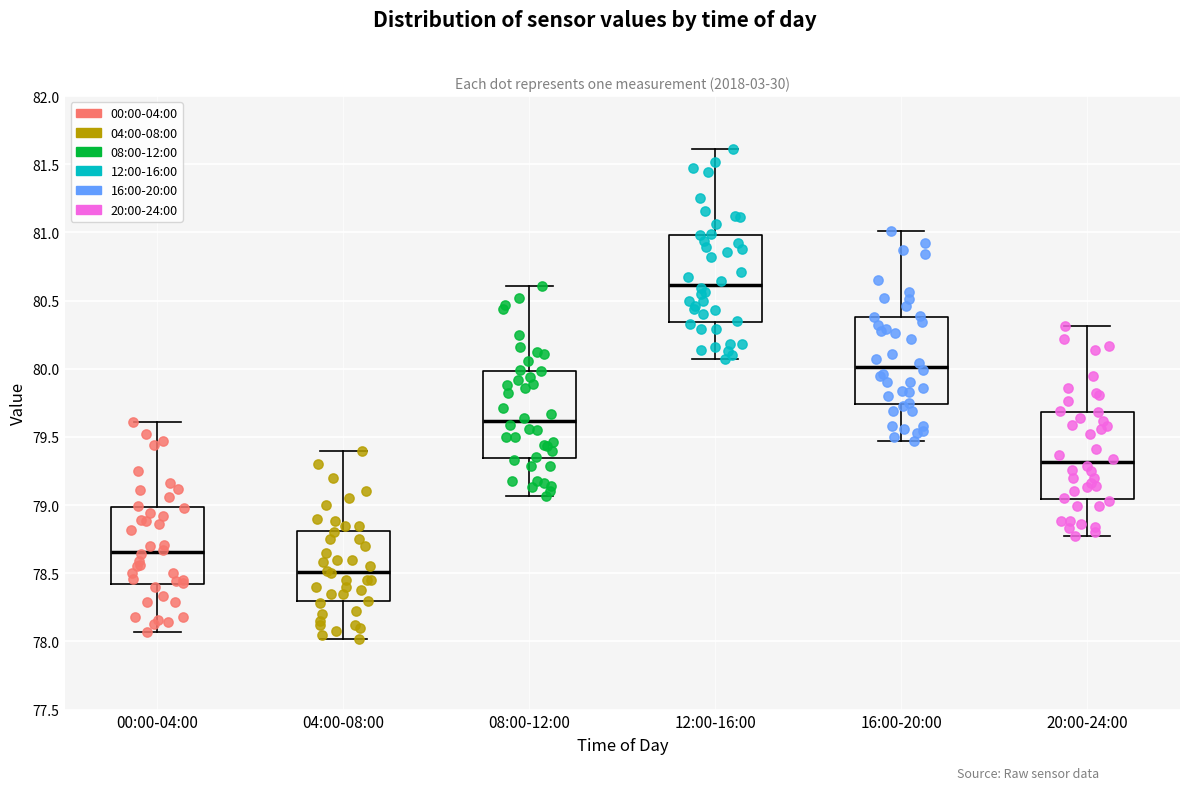

Reading left to right, transcribe this box plot: for each box, give where its median line is, the range the box spans, and where its two whiskers end, as read against the y-axis. The values are not printed on the chart, so give them approximately, as read against the axis.

00:00-04:00: median 78.65, box 78.40 to 79.00, whiskers 78.05 to 79.60
04:00-08:00: median 78.50, box 78.30 to 78.80, whiskers 78.00 to 79.40
08:00-12:00: median 79.60, box 79.35 to 80.00, whiskers 79.05 to 80.60
12:00-16:00: median 80.60, box 80.35 to 81.00, whiskers 80.05 to 81.60
16:00-20:00: median 80.00, box 79.75 to 80.40, whiskers 79.45 to 81.00
20:00-24:00: median 79.30, box 79.05 to 79.70, whiskers 78.75 to 80.30